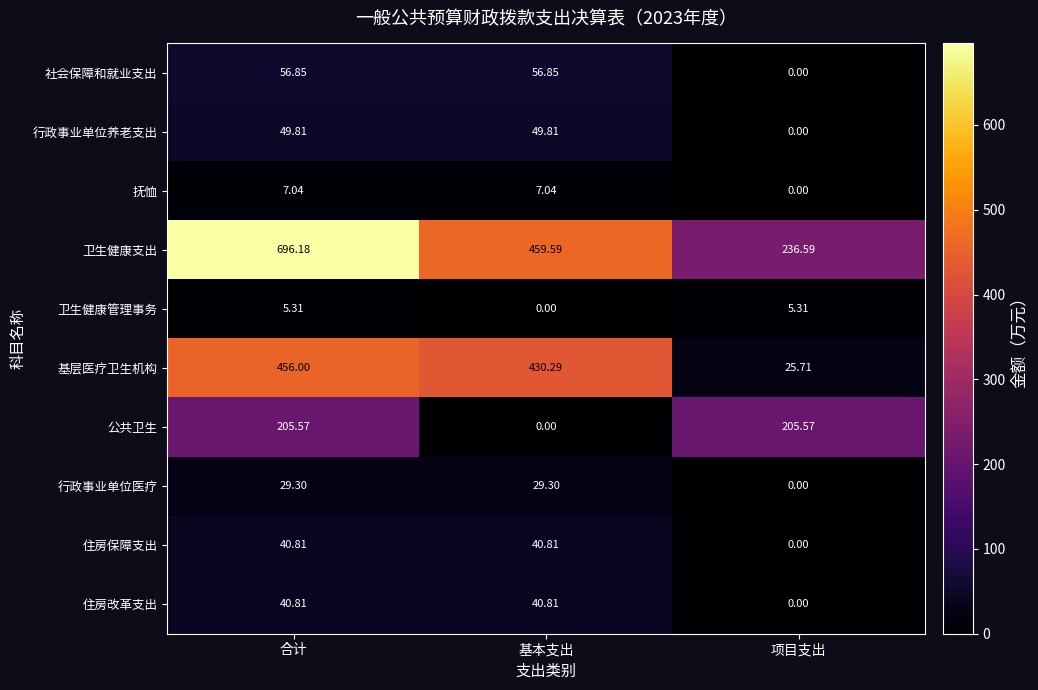

Which series changed the most between 合计 and 项目支出?

卫生健康支出